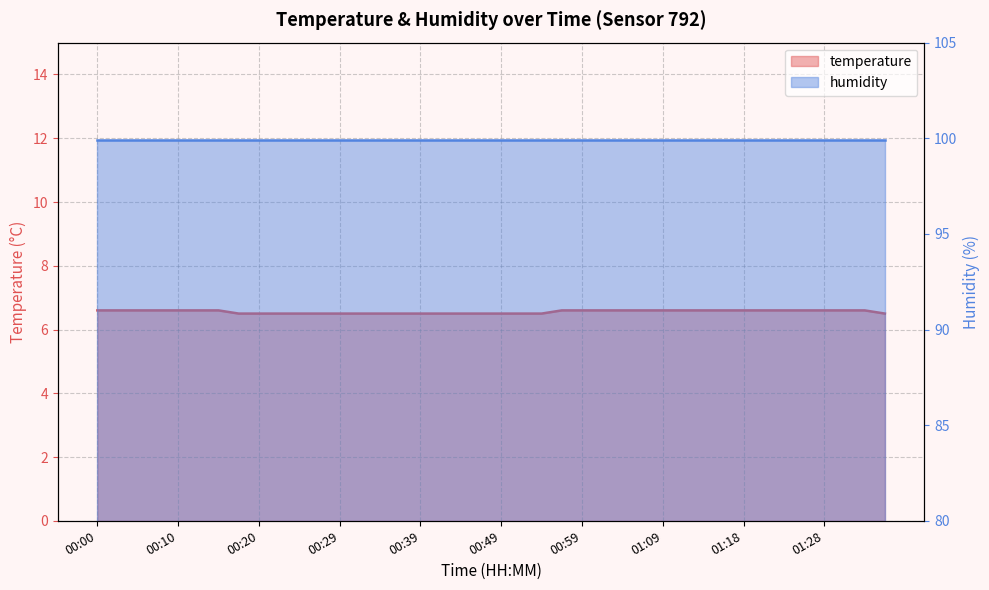

What is the difference between the values at 00:54 and 00:10?

0.1